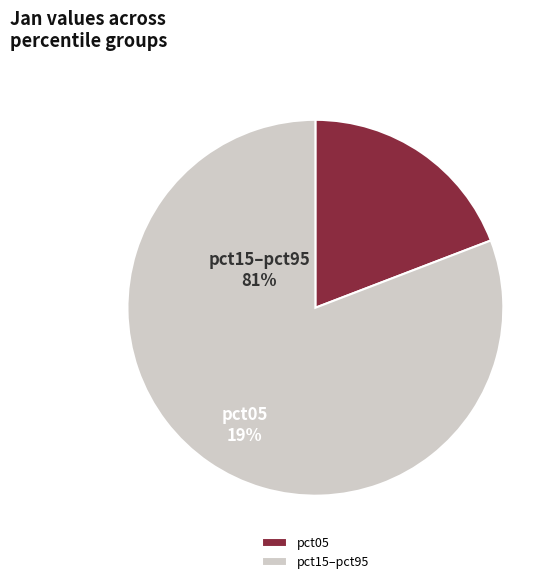

Rank the categories by value from lowest to highest.

pct05, pct15–pct95